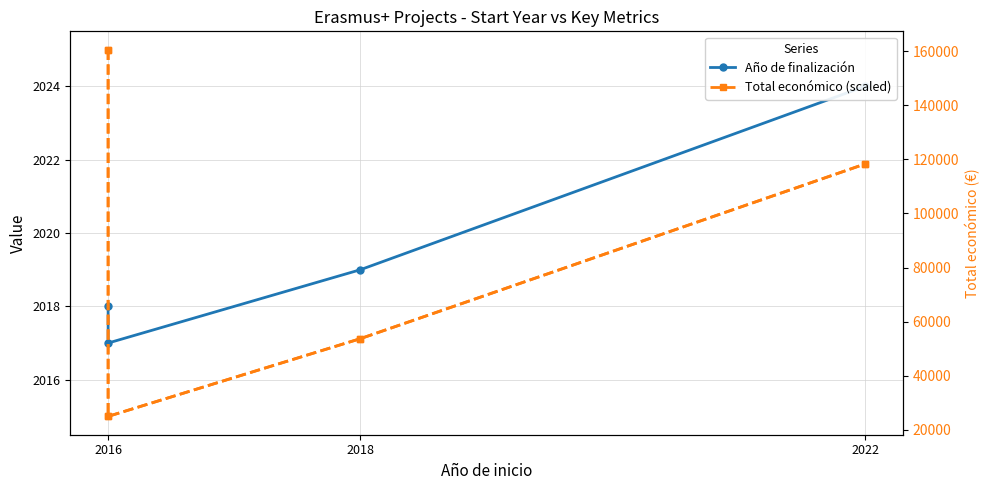

The Total económico series shows 41701.4 at 2016. True or false?

False